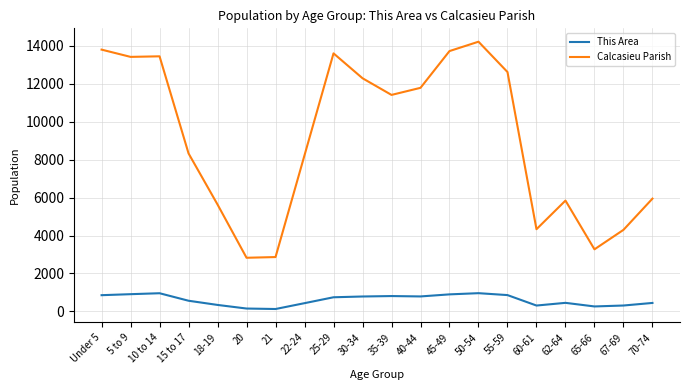

What is the greatest value displayed?

14224